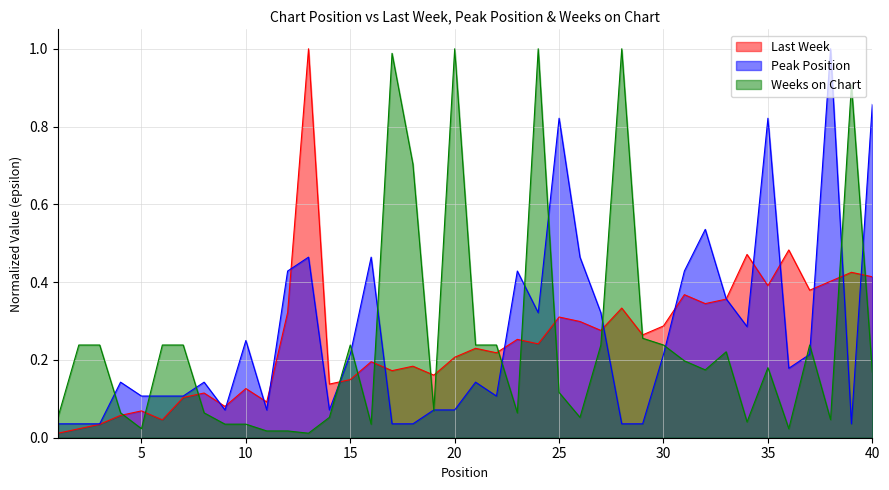

How many interior local peaks does the Peak Position series have?

11